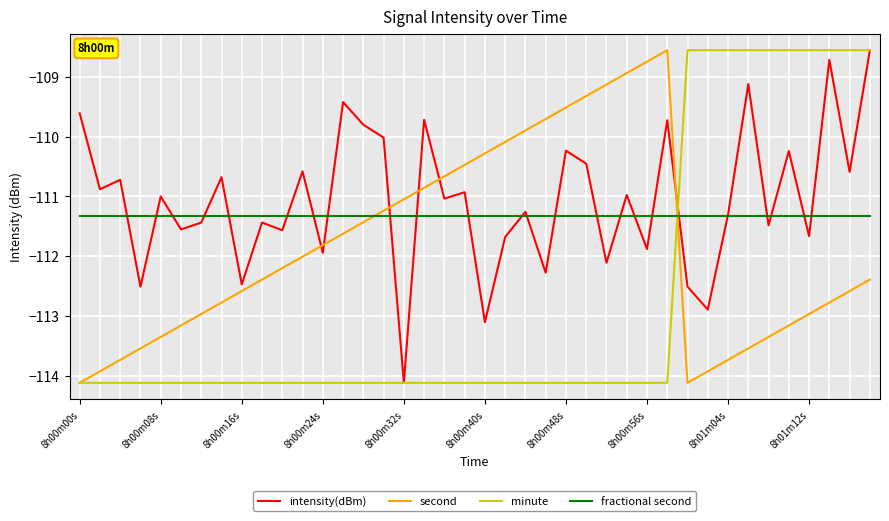

Rank the series by their average value, from lowest to highest.

minute, second, fractional second, intensity(dBm)